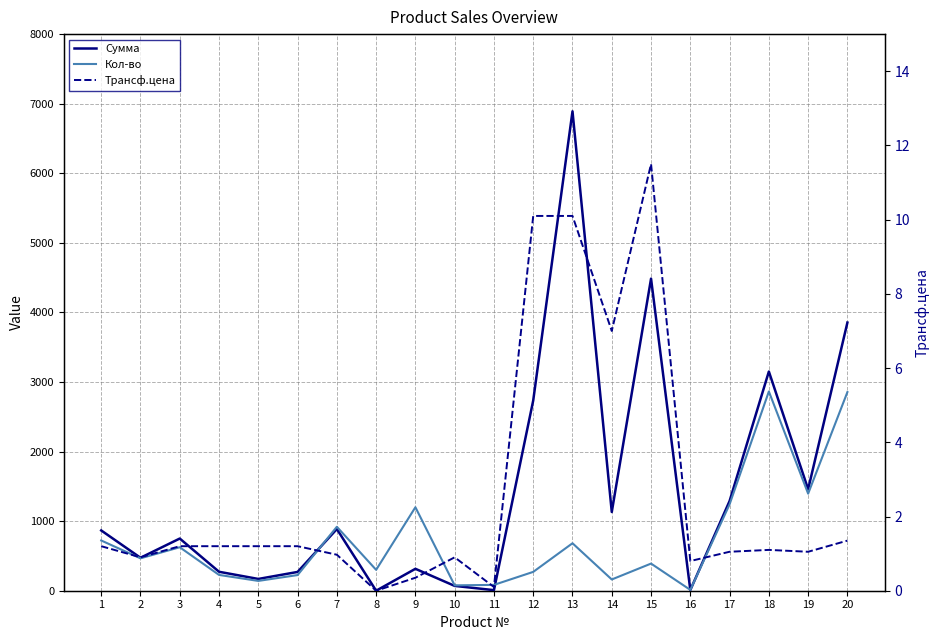

What value does the Кол-во series have at 6?

225.0